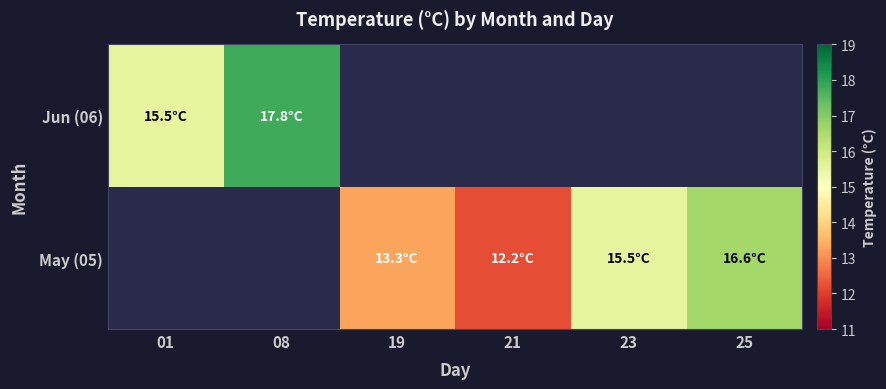

How many values in the May (05) series exceed 13?

3